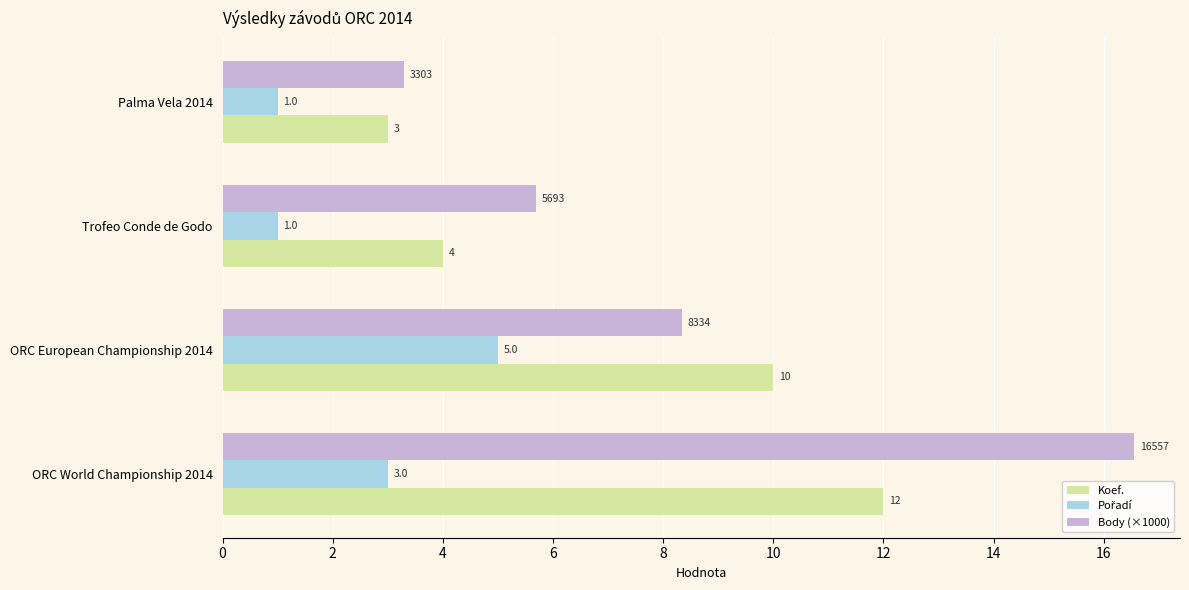

Which series has the largest range (max minus min)?

Body (×1000)